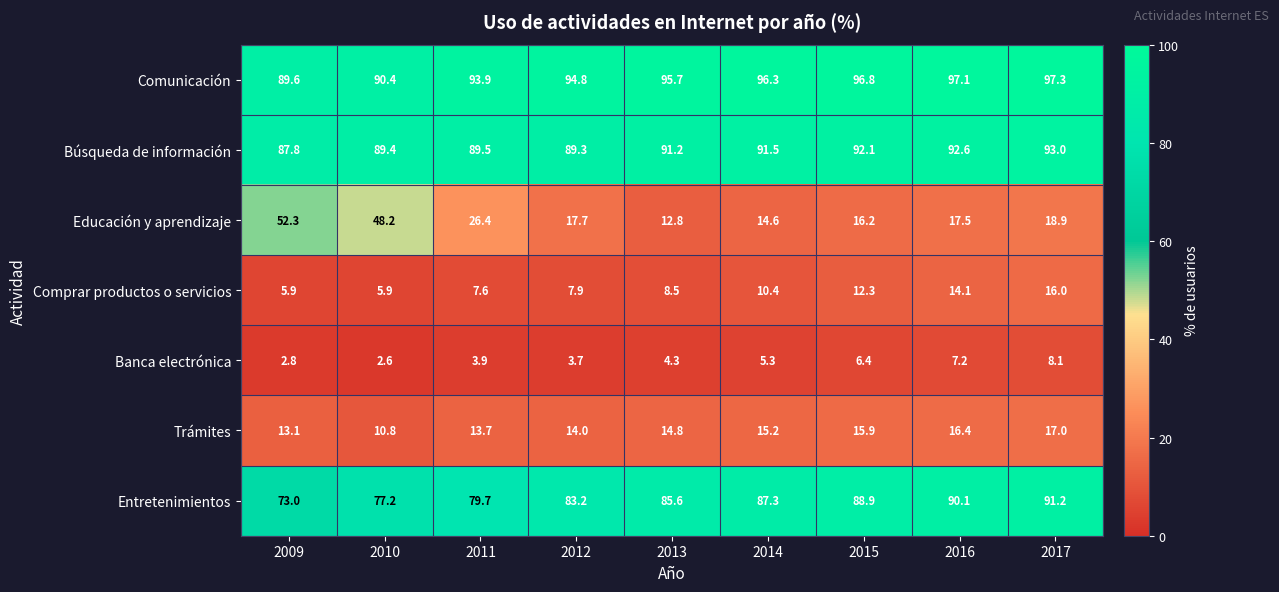

Which series has the largest range (max minus min)?

Educación y aprendizaje